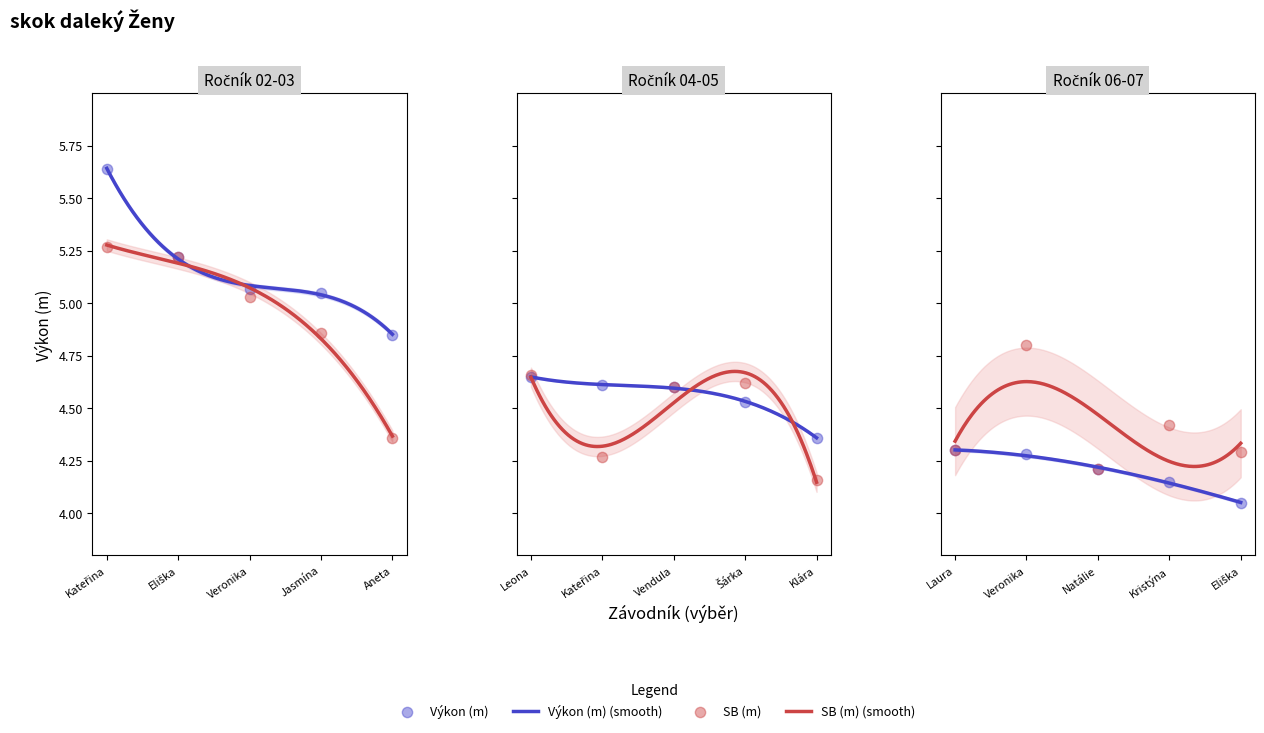

At how many categories does at least one series exceed 4?

15